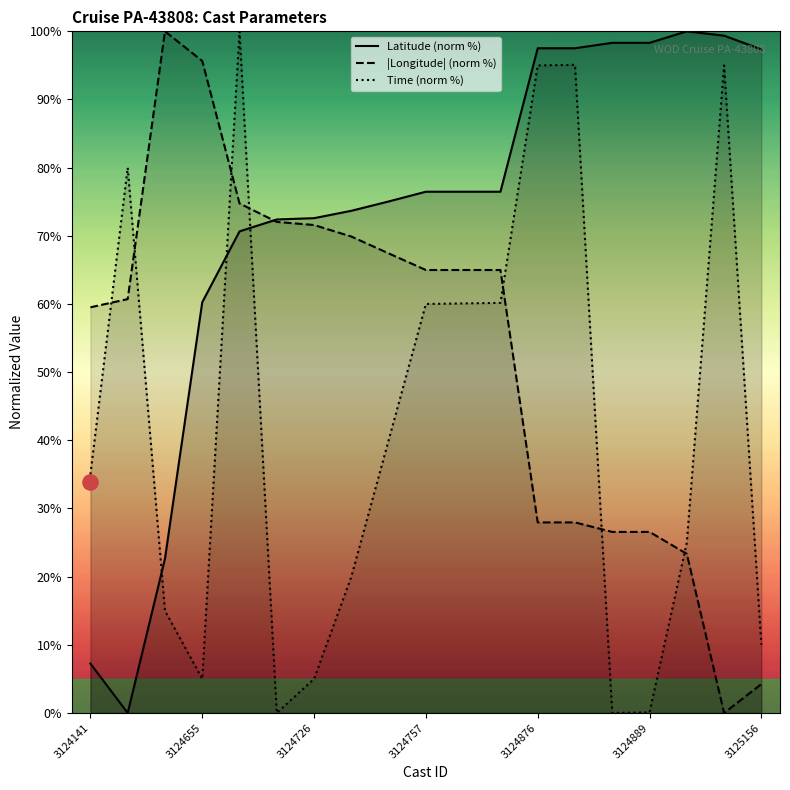

The |Longitude| (norm %) series shows 4.2 at 3125156. True or false?

True